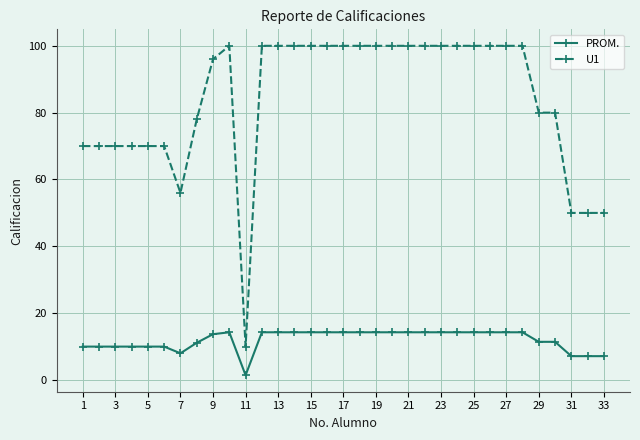

What is the value of the PROM. point at the 8th from the left?

11.1